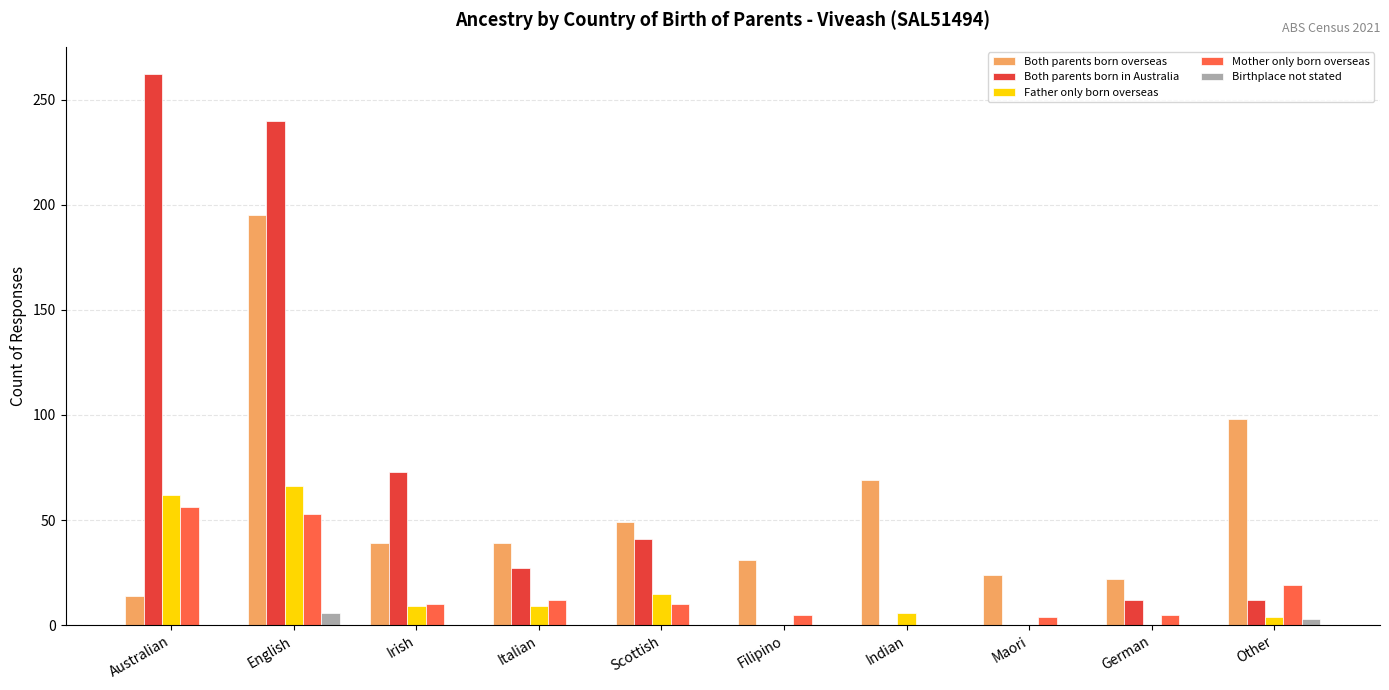

Is the value of Both parents born in Australia at Maori greater than the value of Mother only born overseas at Australian?

No